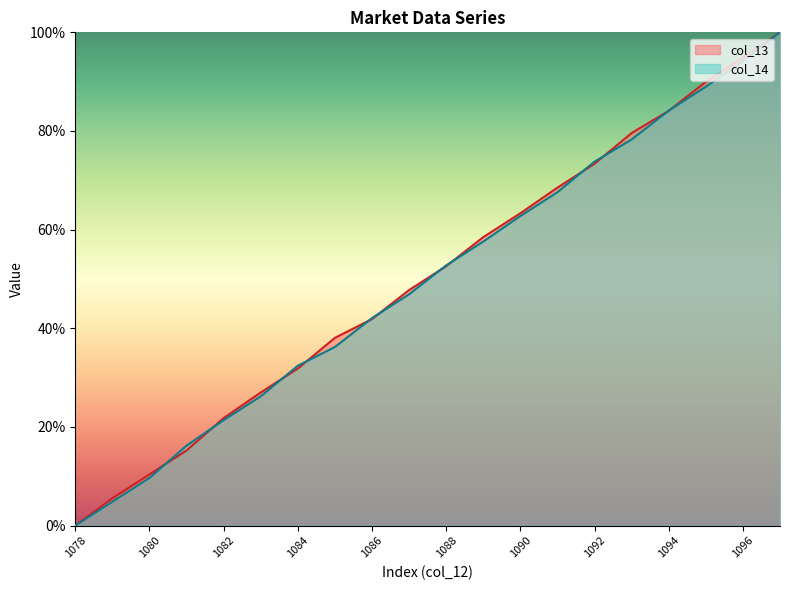

How many times do col_13 and col_14 cross each other?

12